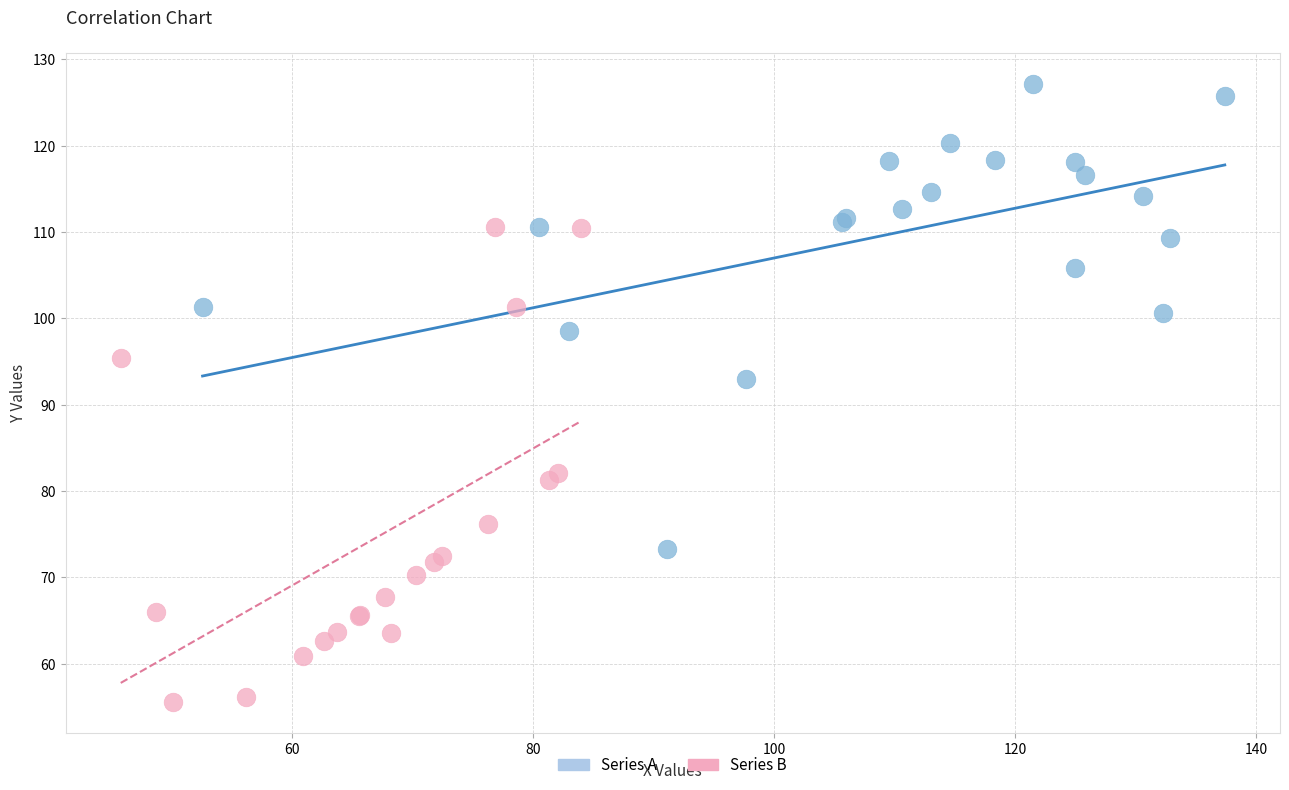

Which series contains the lowest Y value?

Series B